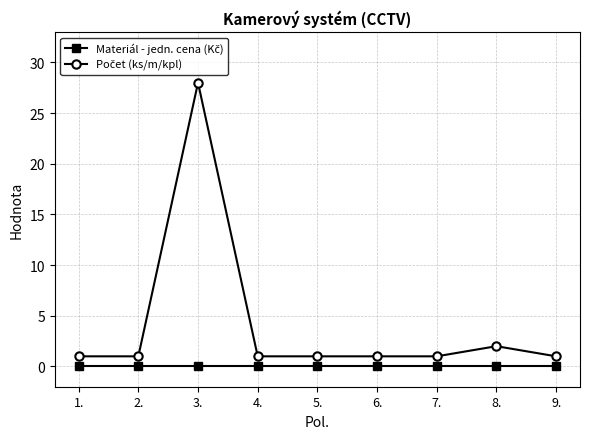

What is the label of the 8th point from the right?

2.